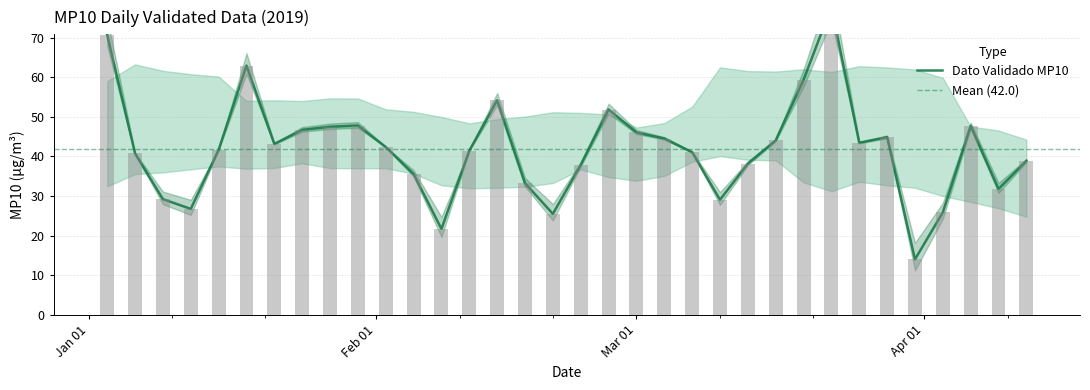

True or false: the data shows 47.8 at 2019-01-30.

True